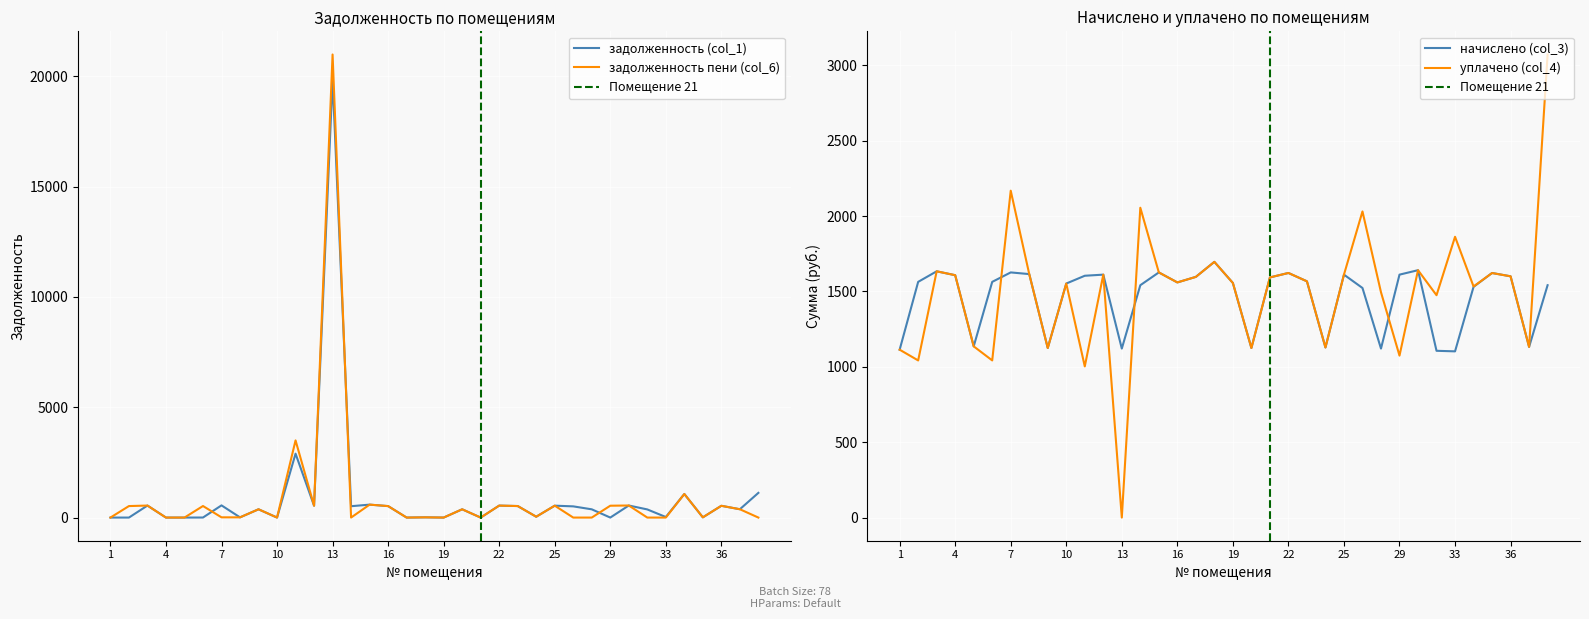

How many values in уплачено (col_4) are above zero?

35